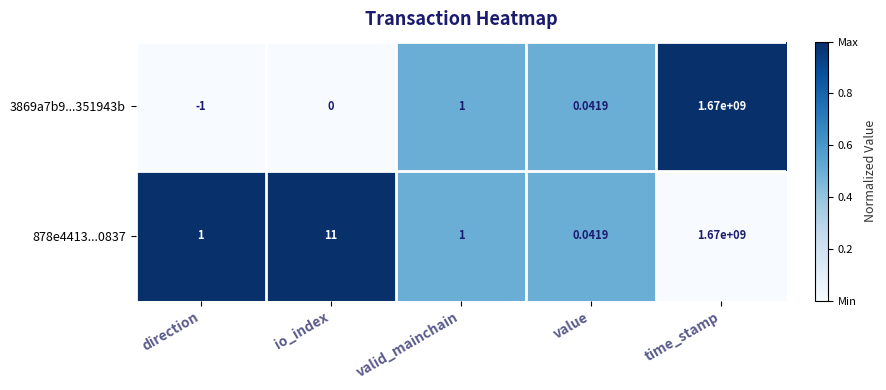

Between direction and io_index, which series saw the biggest shift?

878e4413...0837